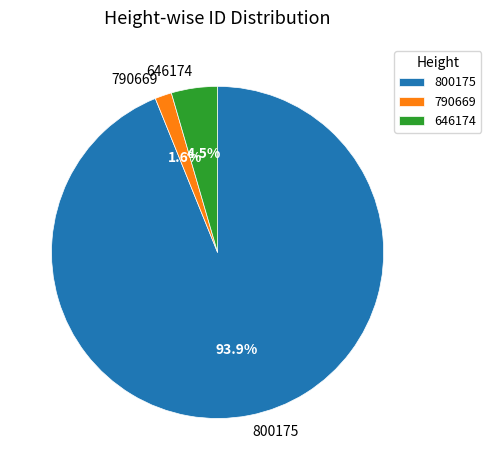

Is there any slice that represents more than half of the pie?

Yes